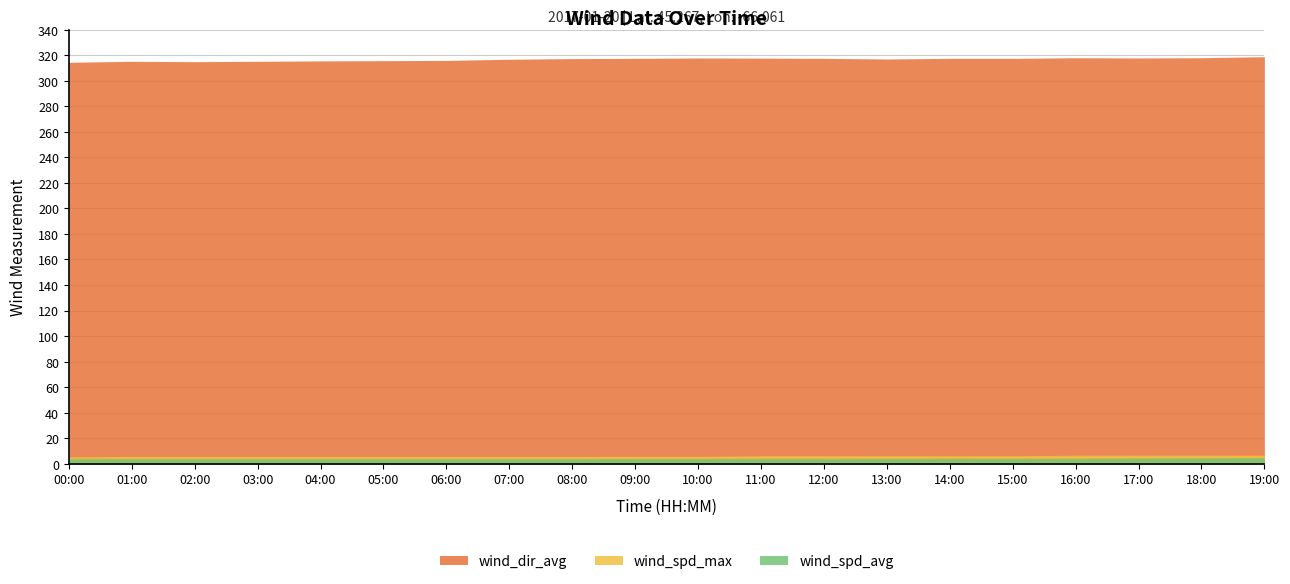

How many data points in wind_spd_avg are above 4?

7